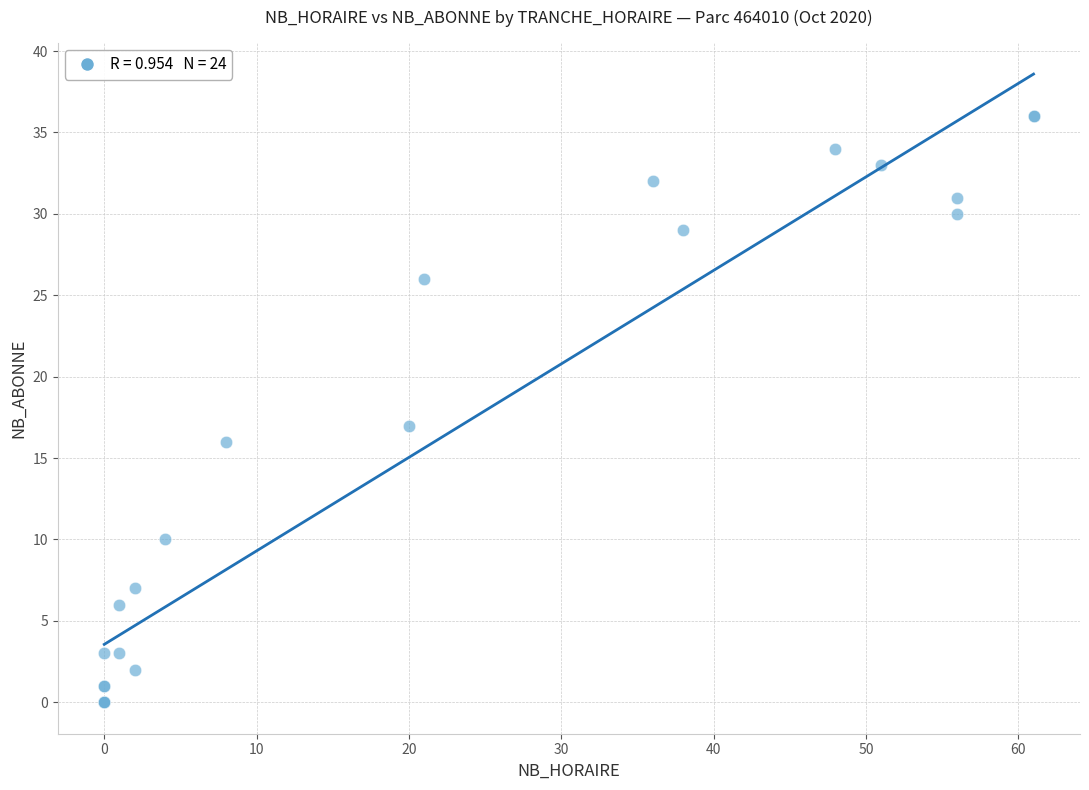

What Y value in the scatter plot is closest to 18?

17